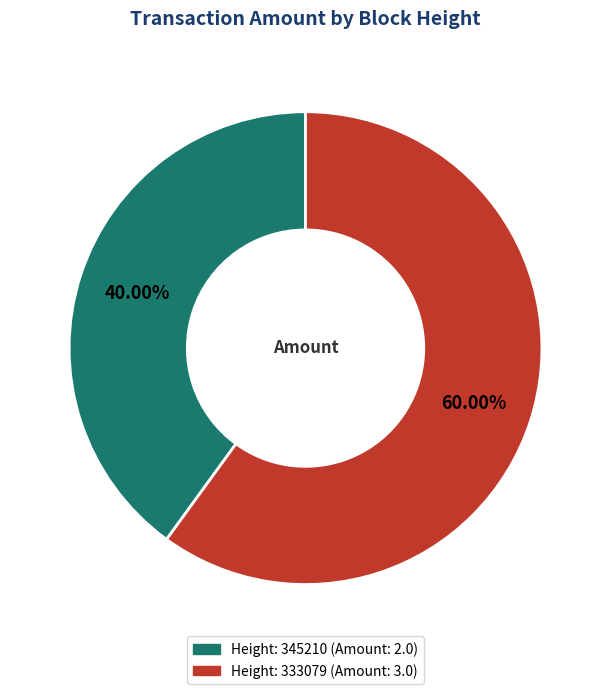

Does any single category account for the majority?

Yes